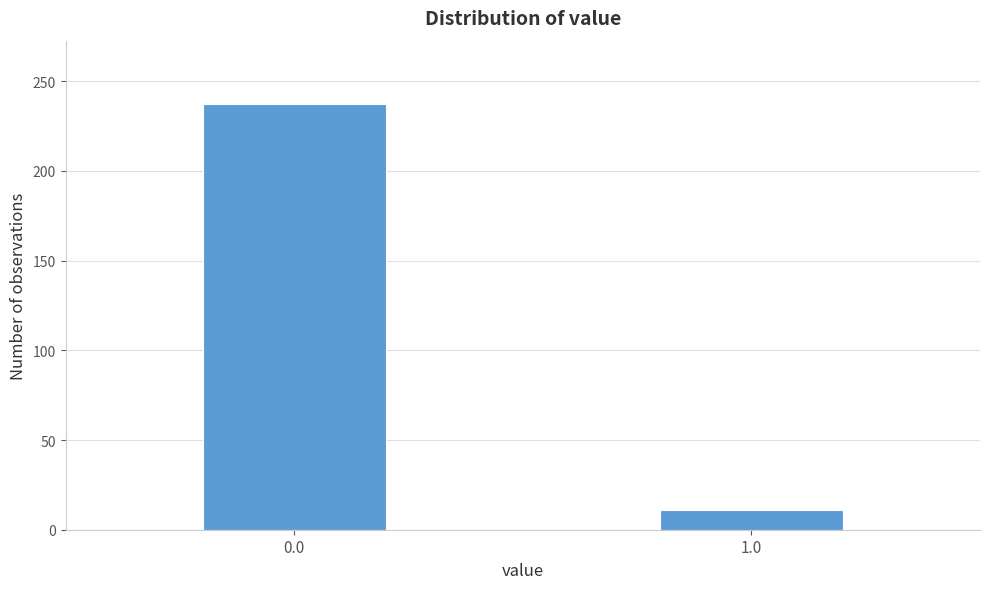

Reading left to right, transcribe all the data shown in this chart.

237	11